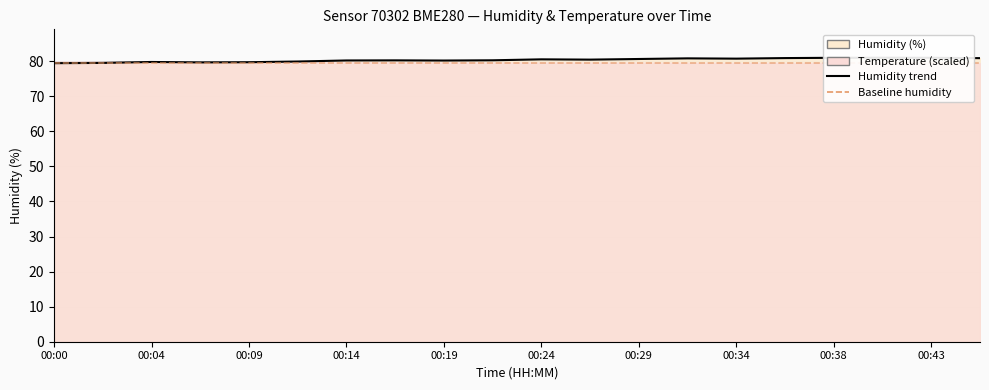

Where is the first local maximum?

00:04